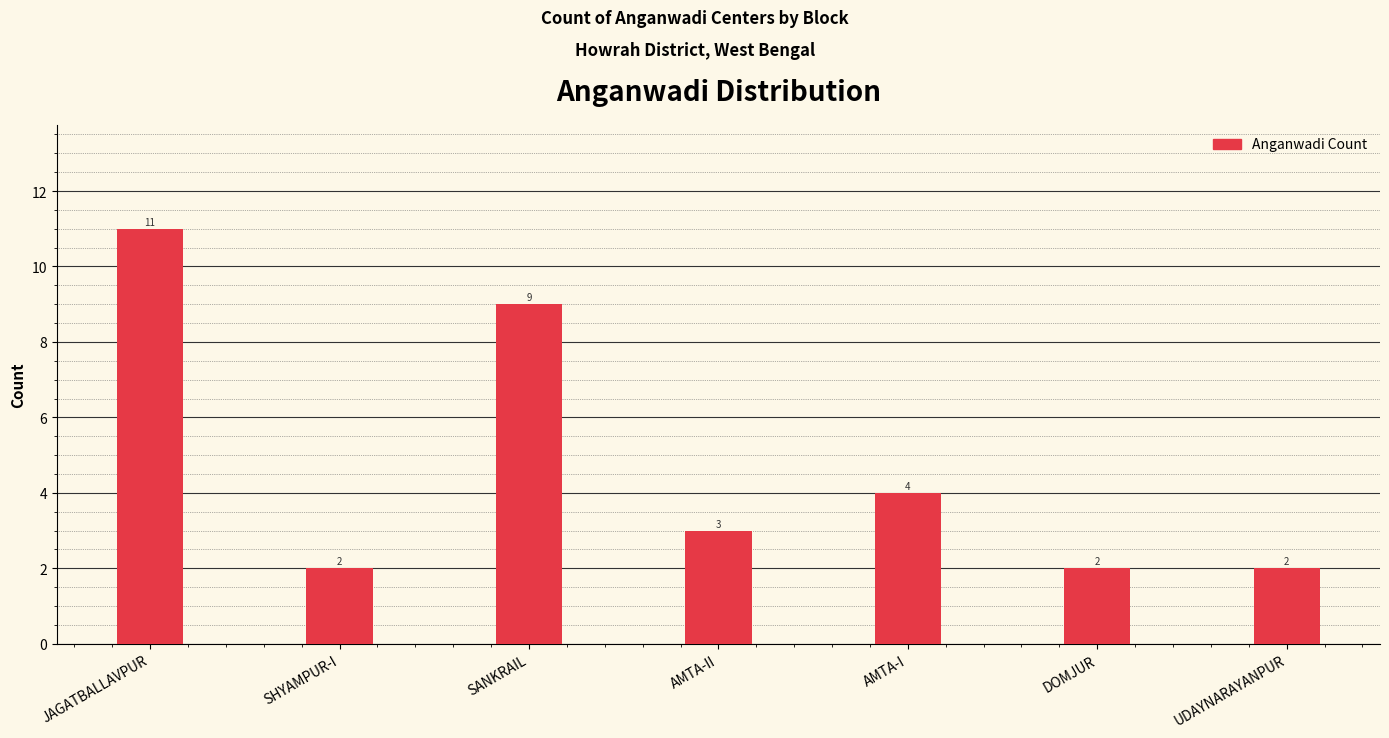

Between AMTA-II and SHYAMPUR-I, which is larger?

AMTA-II